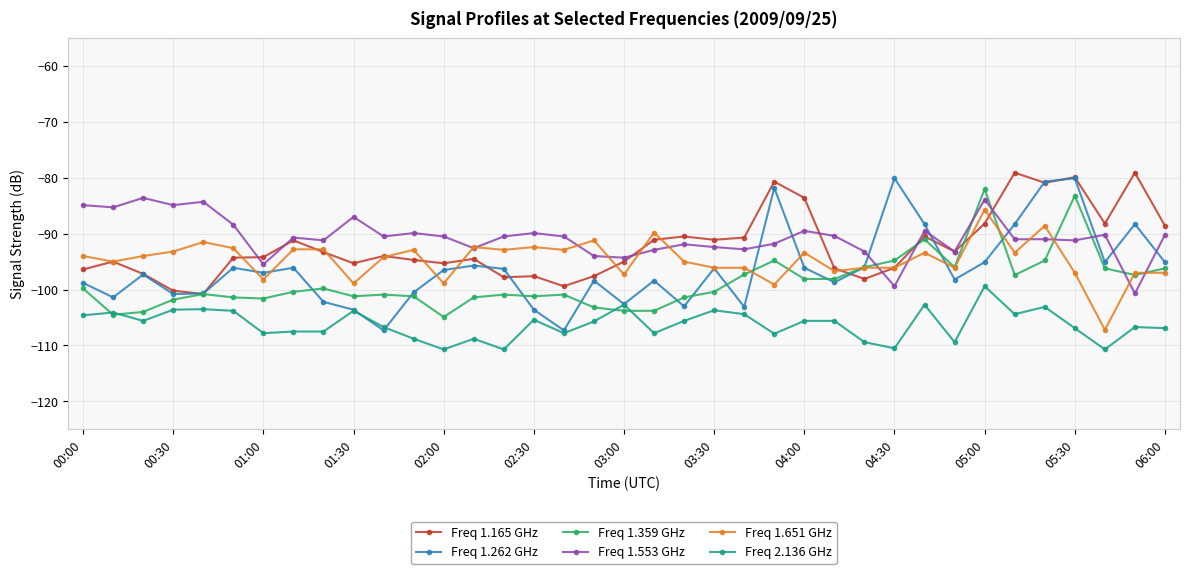

True or false: Freq 2.136 GHz and Freq 1.651 GHz cross at least once.

False